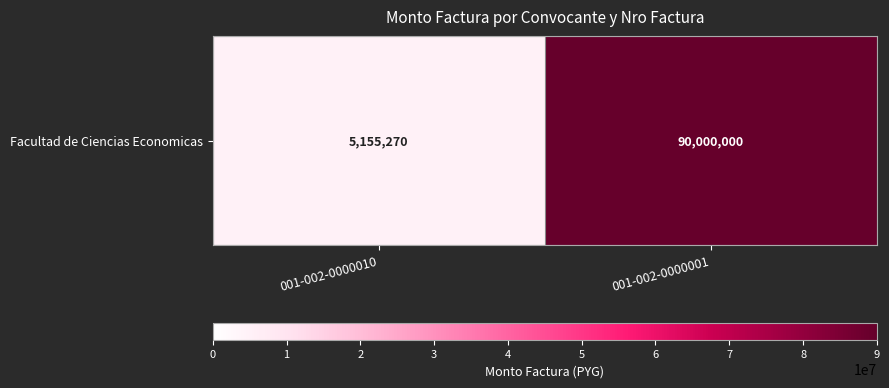

How many data points are less than 90000000?

1